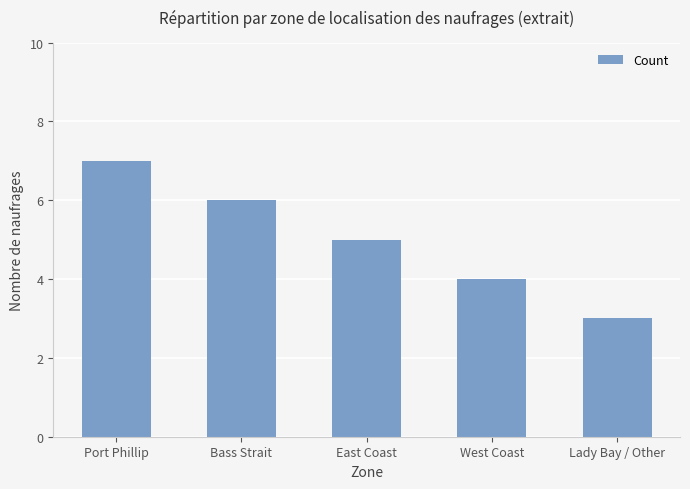

What is the ratio of the value at West Coast to the value at Port Phillip?

0.6